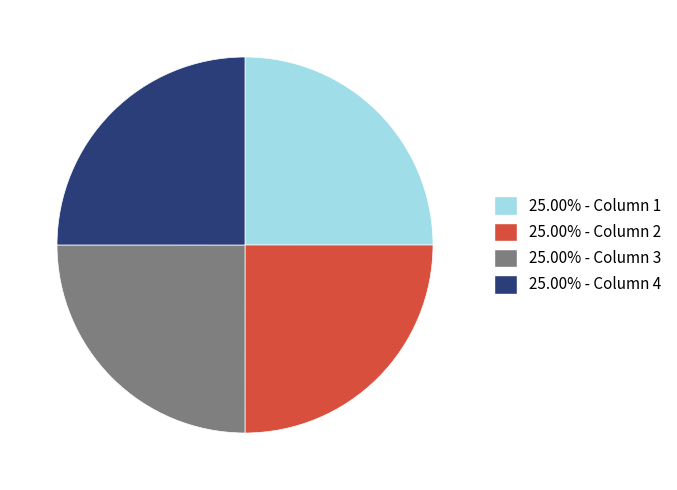

Is there a majority slice in this chart?

No